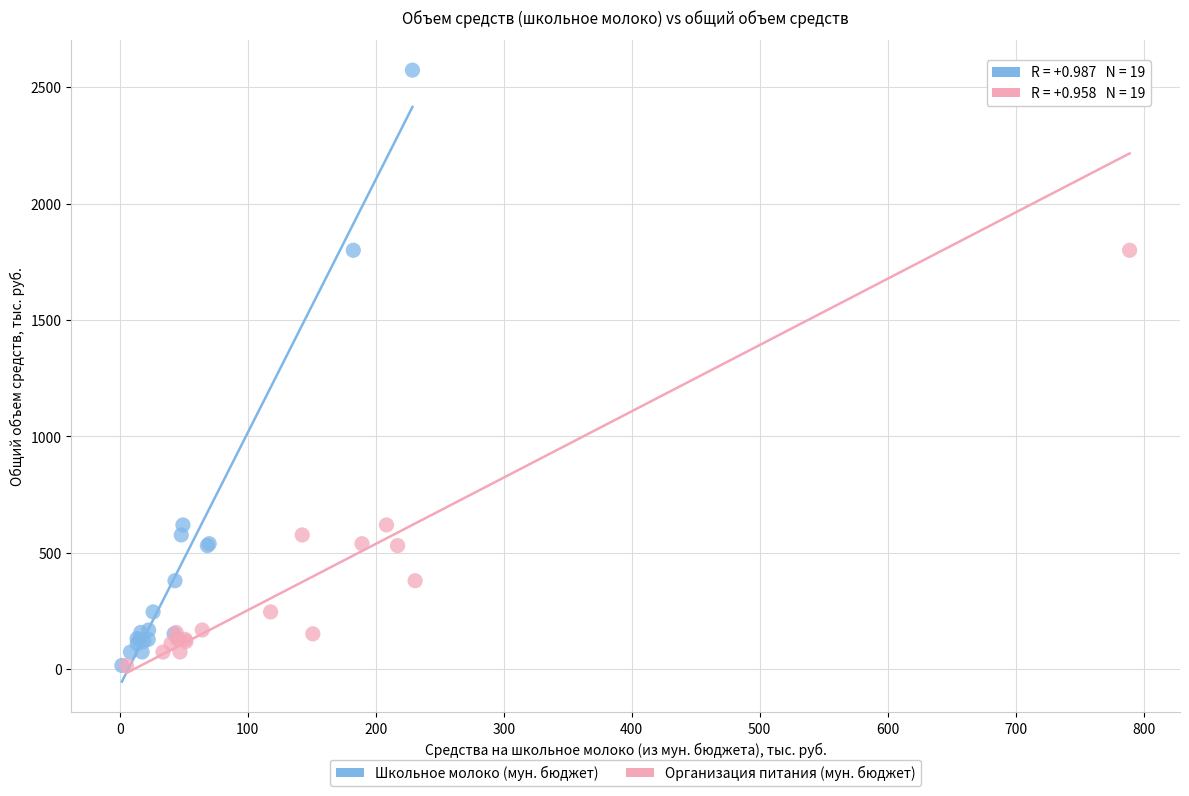

What are all the series names shown in the legend?

Школьное молоко (мун. бюджет), Организация питания (мун. бюджет)